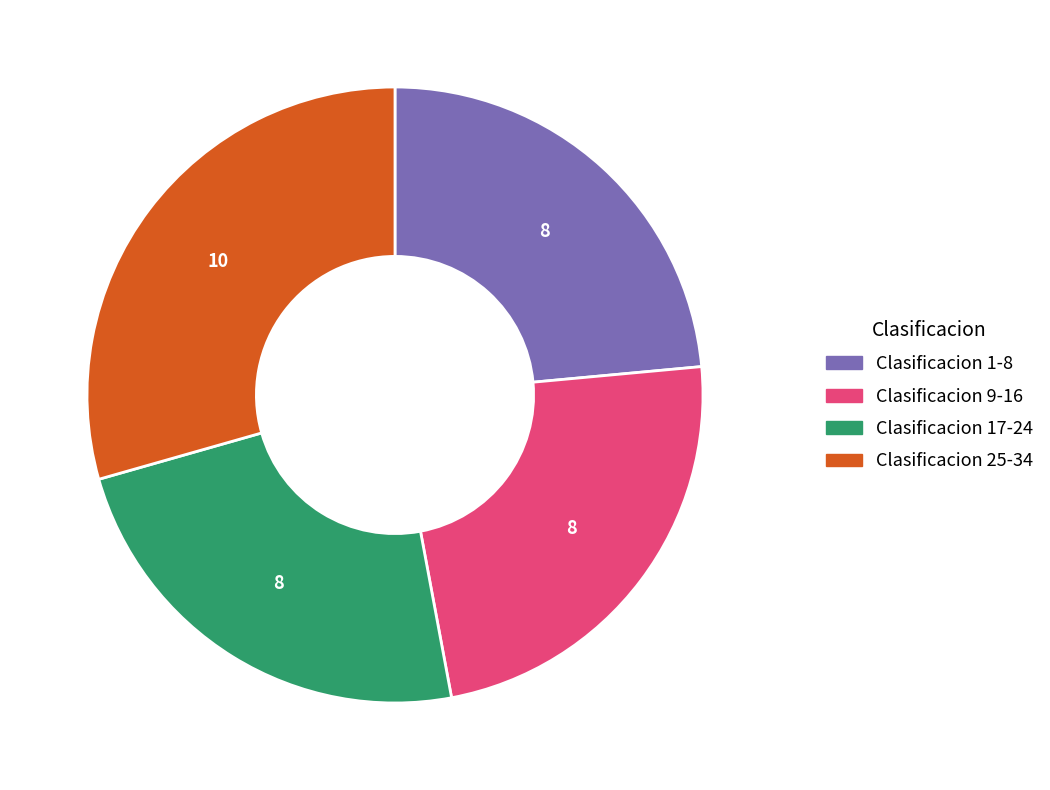

What is the largest slice in the pie chart?

Clasificacion 25-34